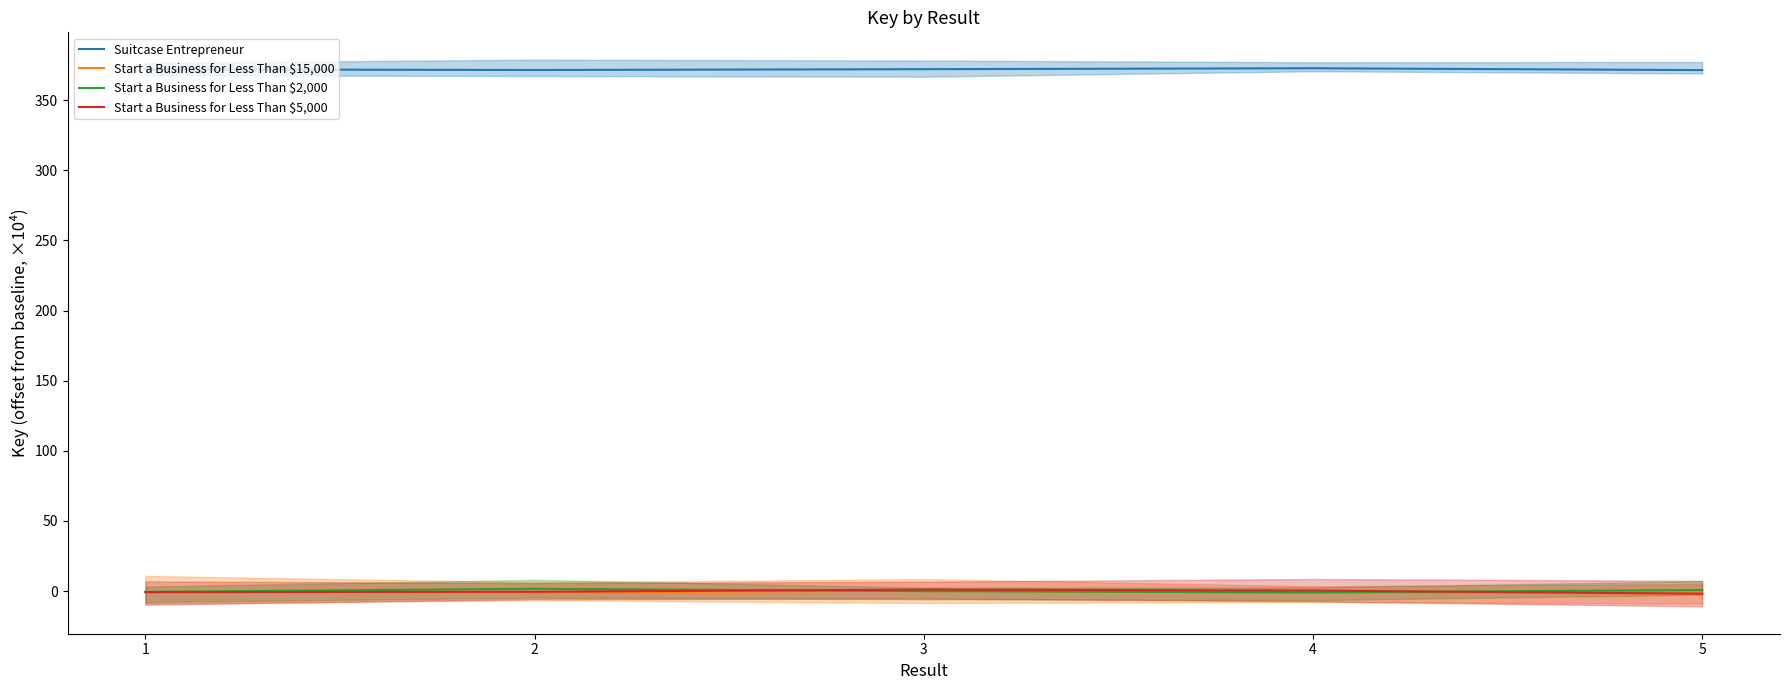

Where is Start a Business for Less Than $5,000 nearest to the value 0?

4